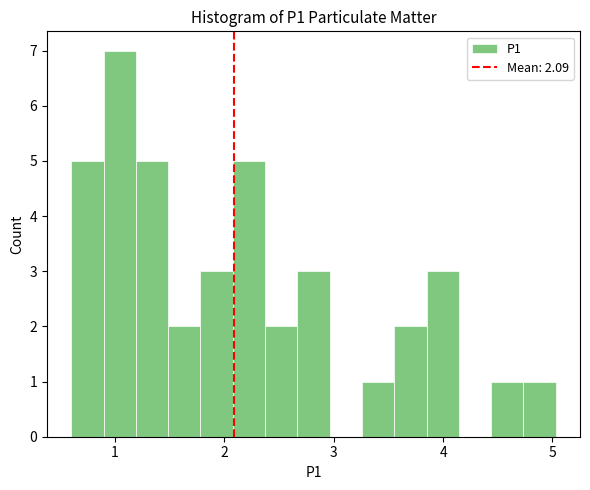

Read against the x-axis, roughly where is the centre of the tallest bar?

1.0